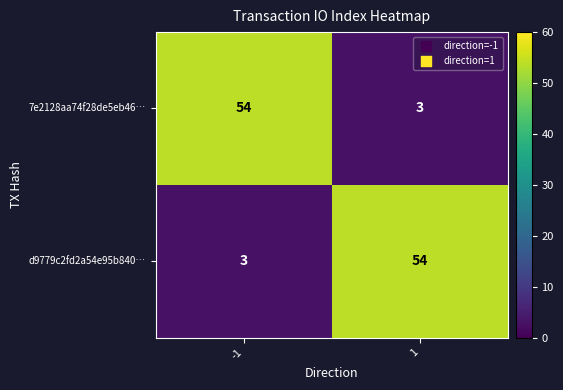

At 1, list the series in order from smallest to largest.

7e2128aa74f28de5eb46…, d9779c2fd2a54e95b840…